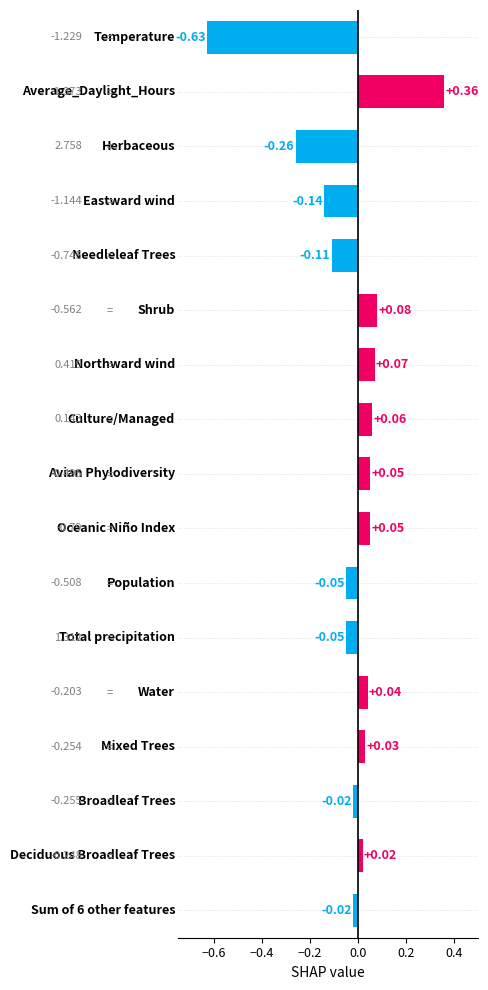

What is the difference between the second highest and minimum values?

0.7